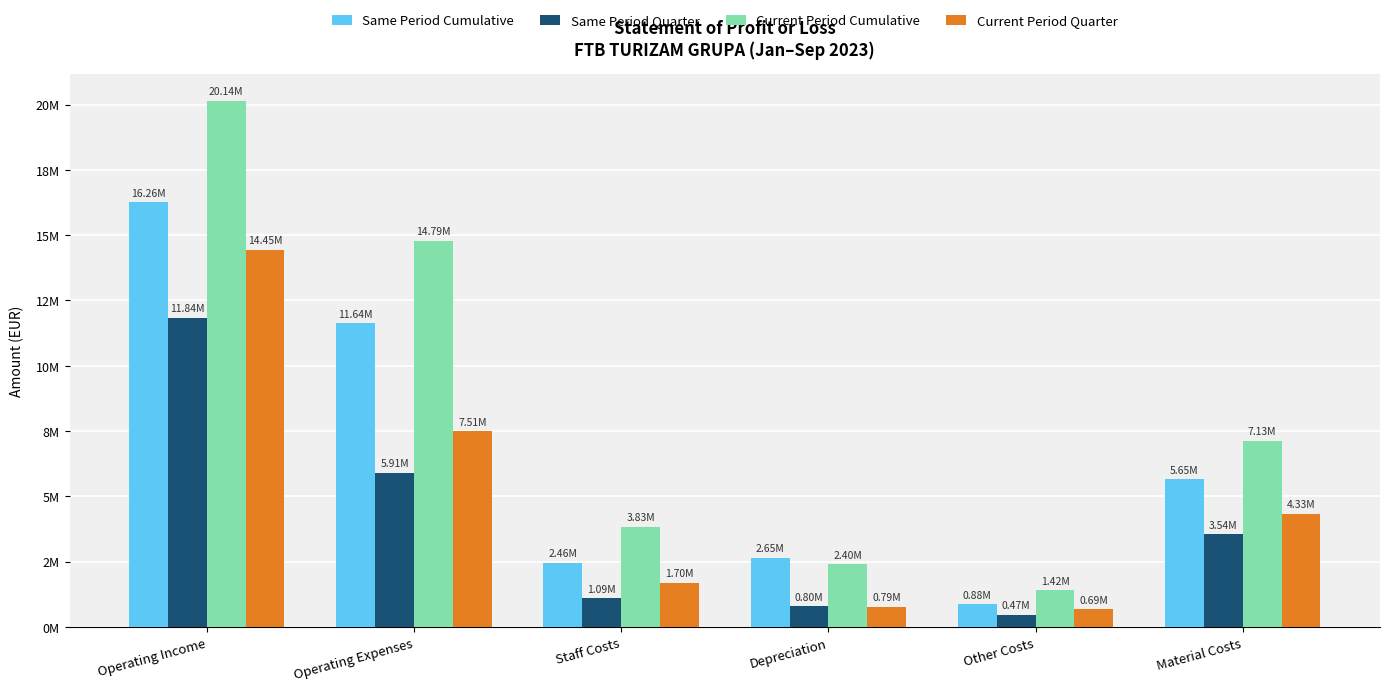

Is it true that Same Period Cumulative equals 2461630 at Staff Costs?

True